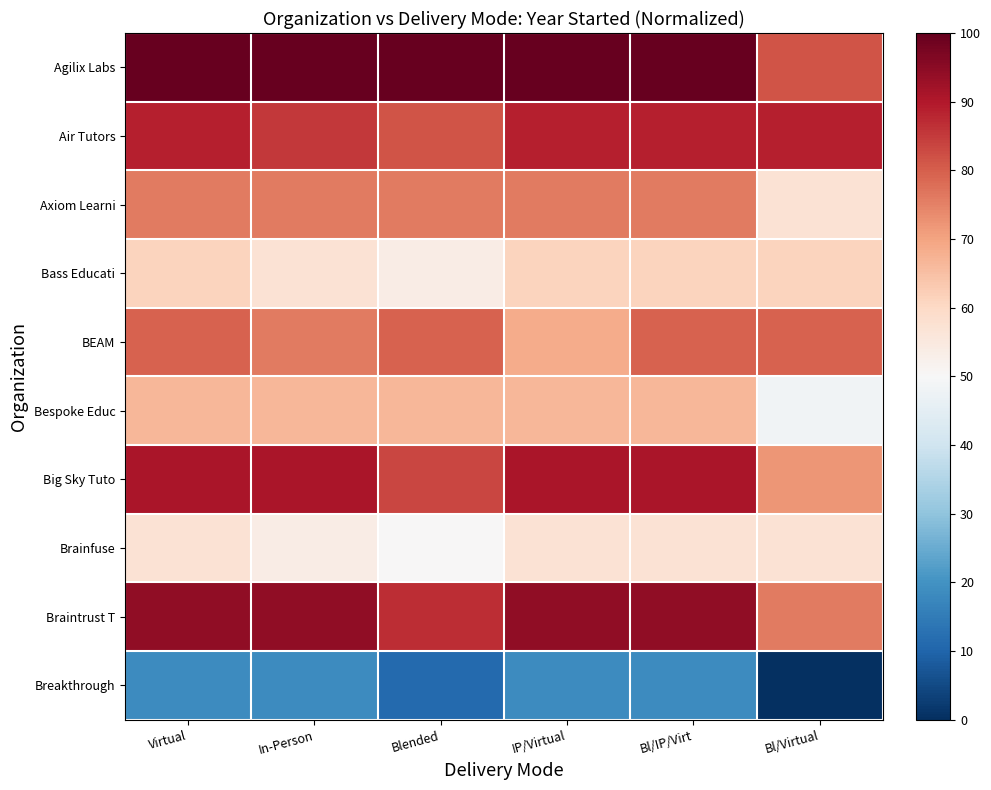

How many series are shown in this chart?

10